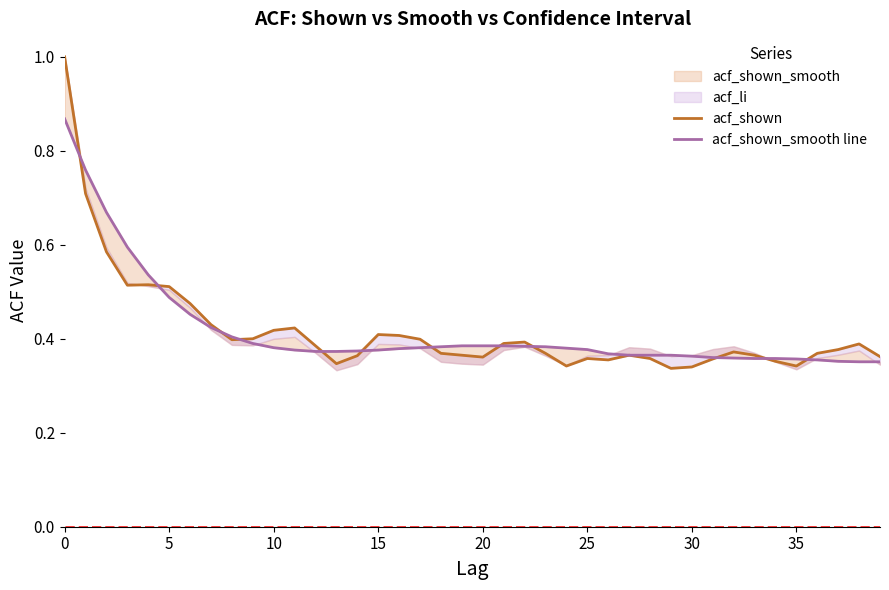

What is the value of the acf_shown_smooth line point at the 40th from the left?

0.4